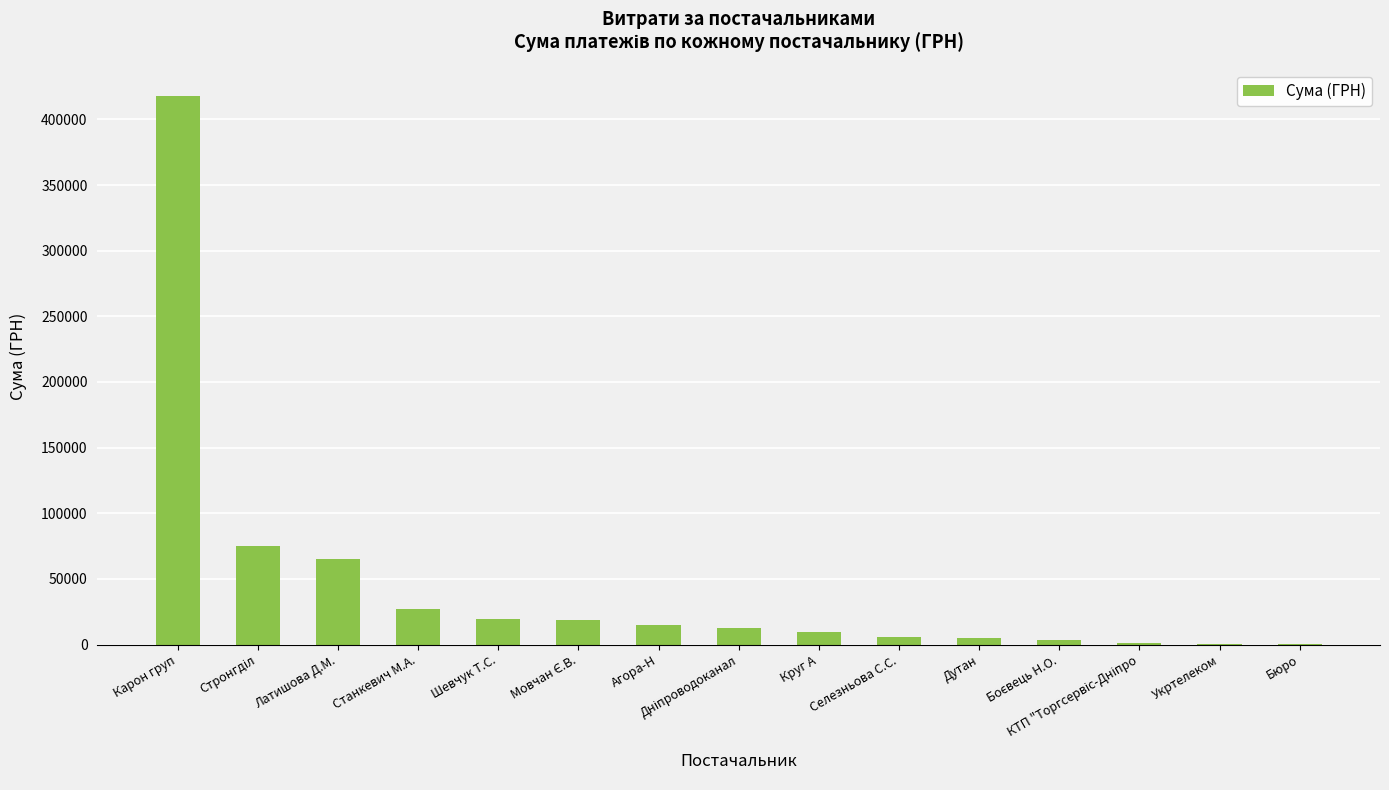

Between Агора-Н and Укртелеком, which is larger?

Агора-Н